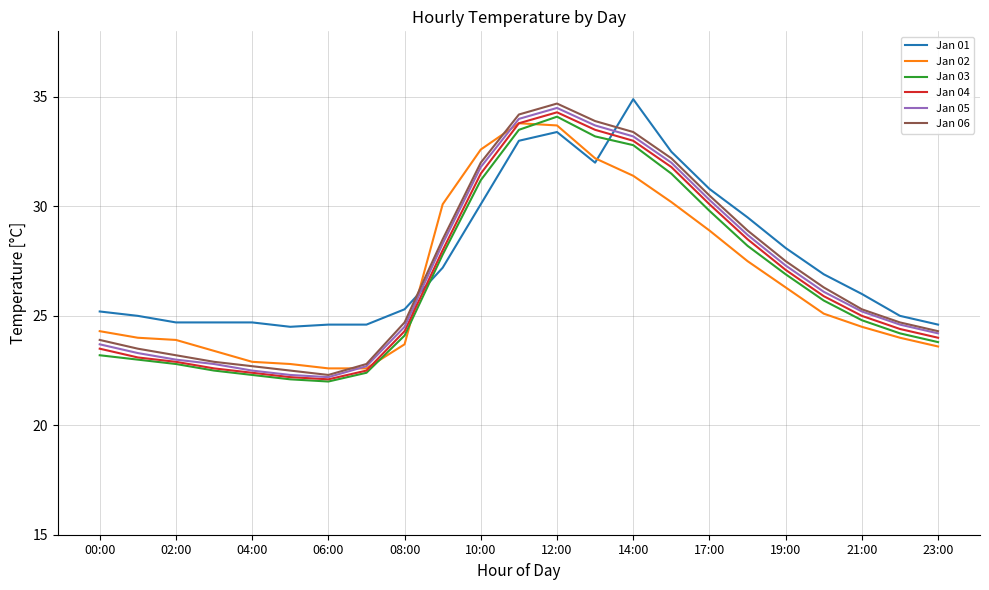

Which series has the widest spread of values?

Jan 06